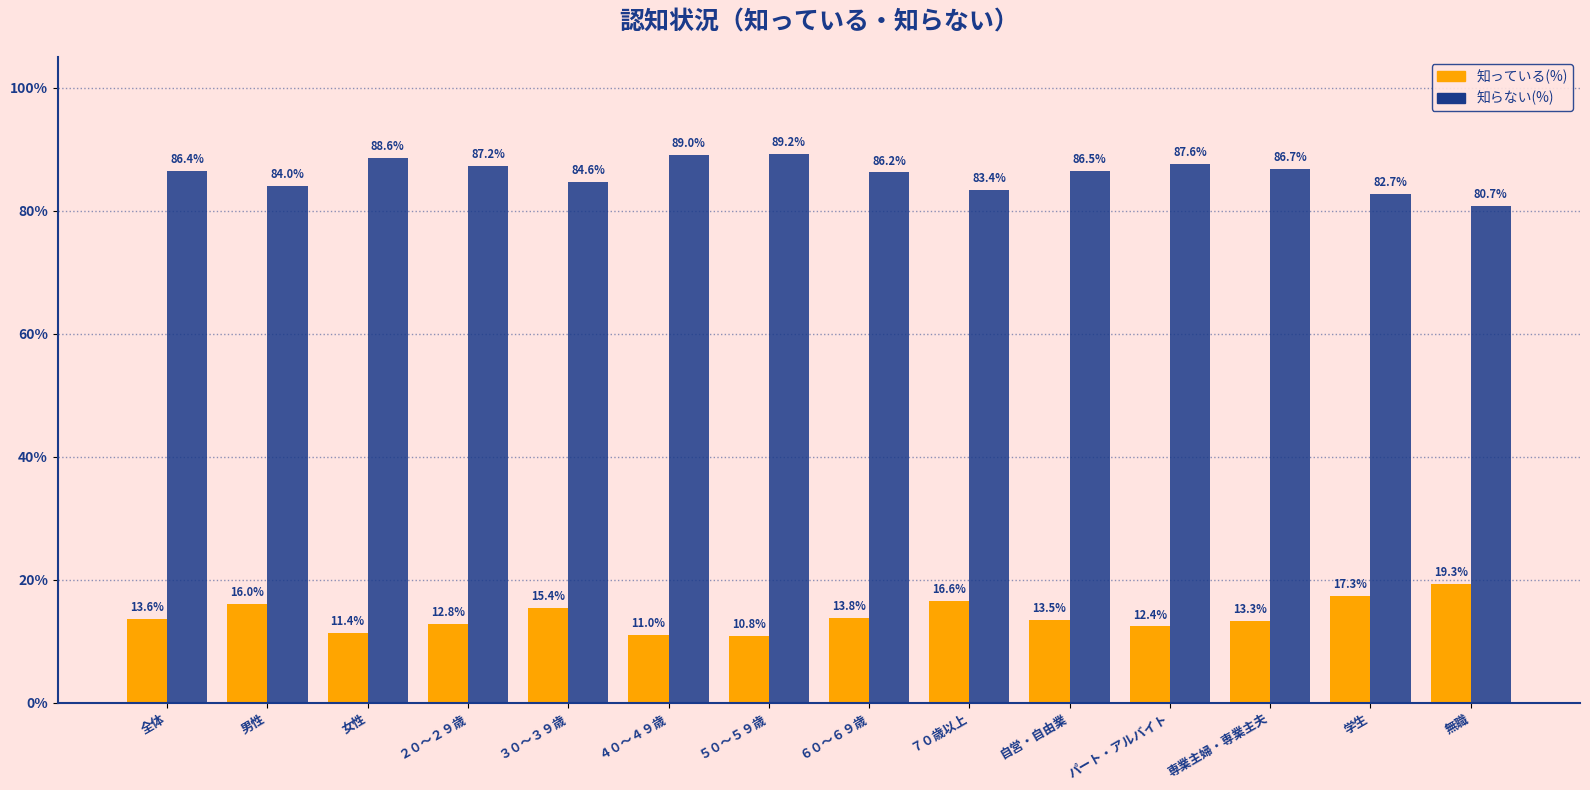

Reading right to left, what are all the values shown in this chart?

知っている(%): 無職=19.3	学生=17.3	専業主婦・専業主夫=13.3	パート・アルバイト=12.4	自営・自由業=13.5	７０歳以上=16.6	６０～６９歳=13.8	５０～５９歳=10.8	４０～４９歳=11.0	３０～３９歳=15.4	２０～２９歳=12.8	女性=11.4	男性=16.0	全体=13.6
知らない(%): 無職=80.7	学生=82.7	専業主婦・専業主夫=86.7	パート・アルバイト=87.6	自営・自由業=86.5	７０歳以上=83.4	６０～６９歳=86.2	５０～５９歳=89.2	４０～４９歳=89.0	３０～３９歳=84.6	２０～２９歳=87.2	女性=88.6	男性=84.0	全体=86.4